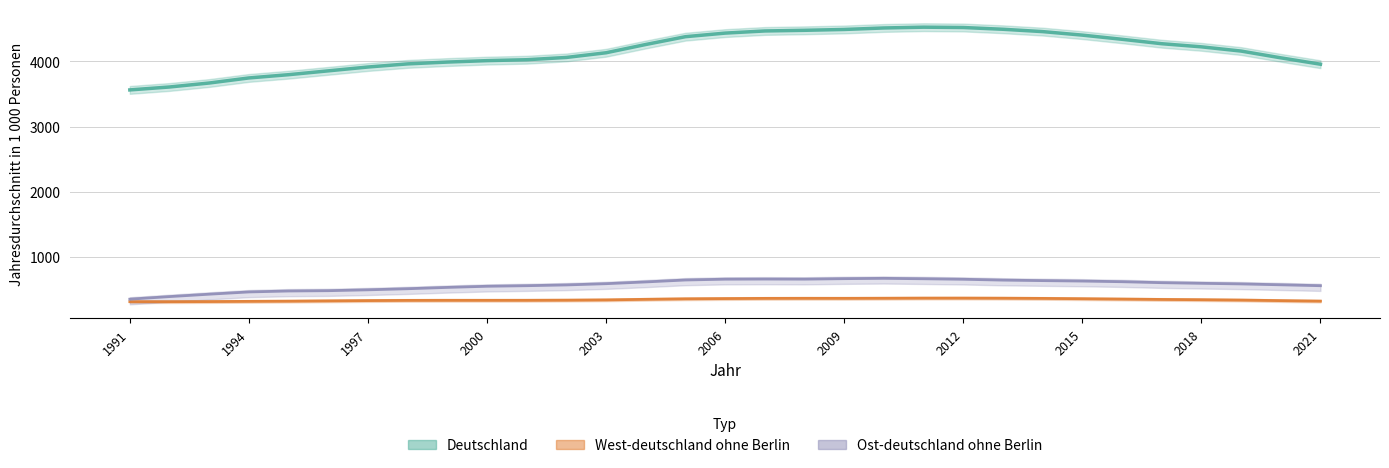

Read the West-deutschland ohne Berlin value at 2001.

330.0